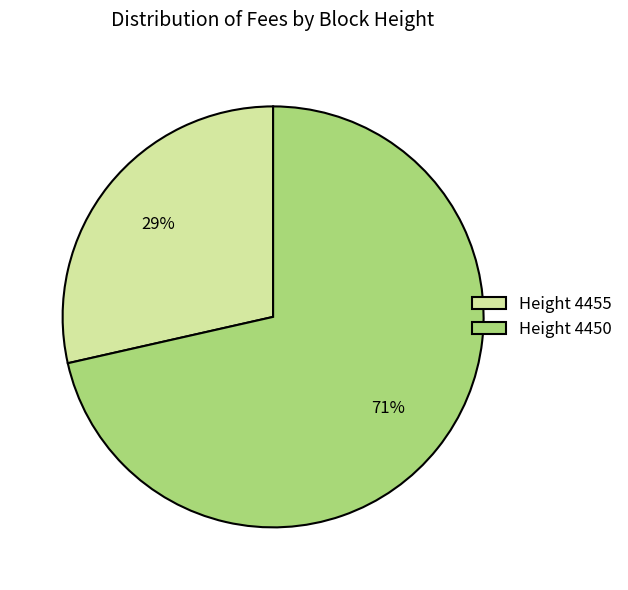

What is the ratio of the value at Height 4455 to the value at Height 4450?

0.4